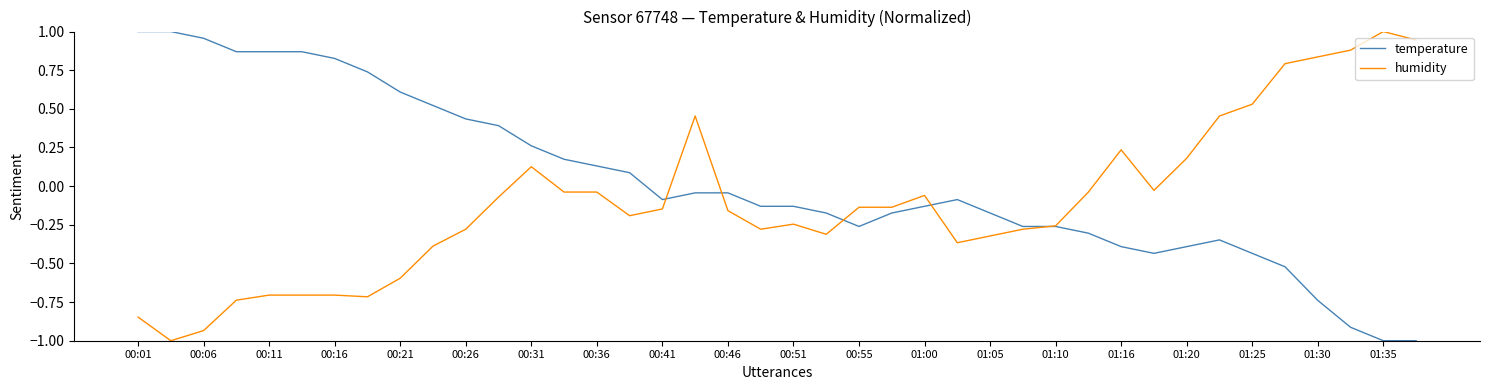

What is the smallest value displayed?

-1.0